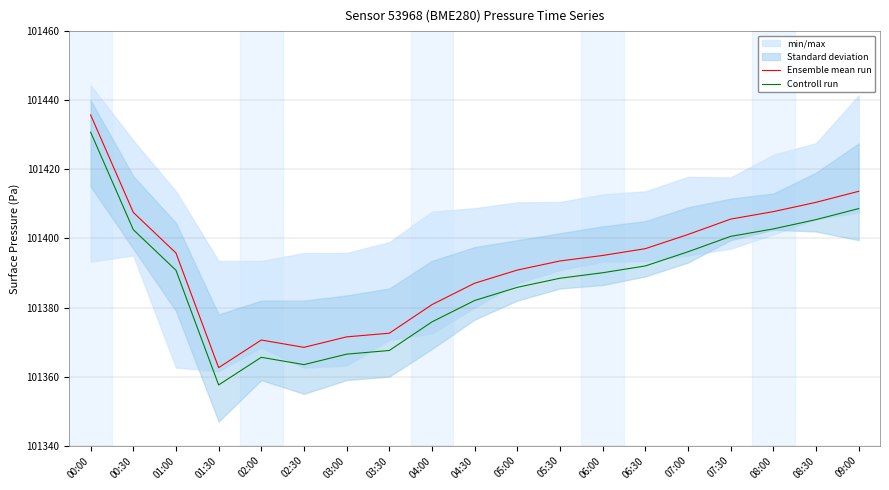

In Ensemble mean run, how many points are higher than both neighbors (excluding endpoints)?

1